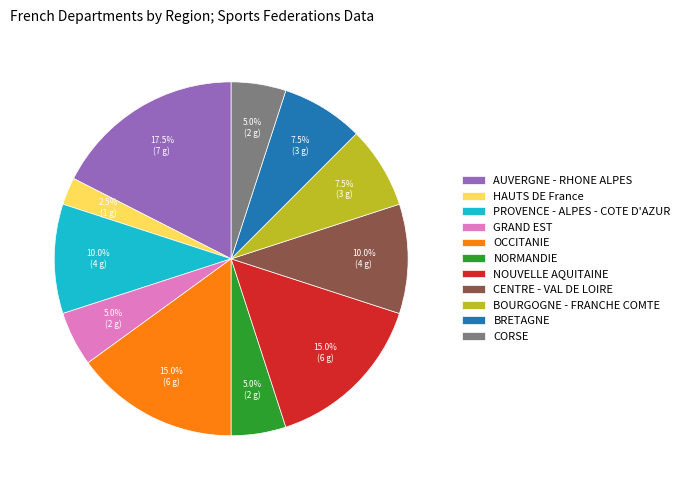

What percentage do BRETAGNE and AUVERGNE - RHONE ALPES together represent?

25.0%